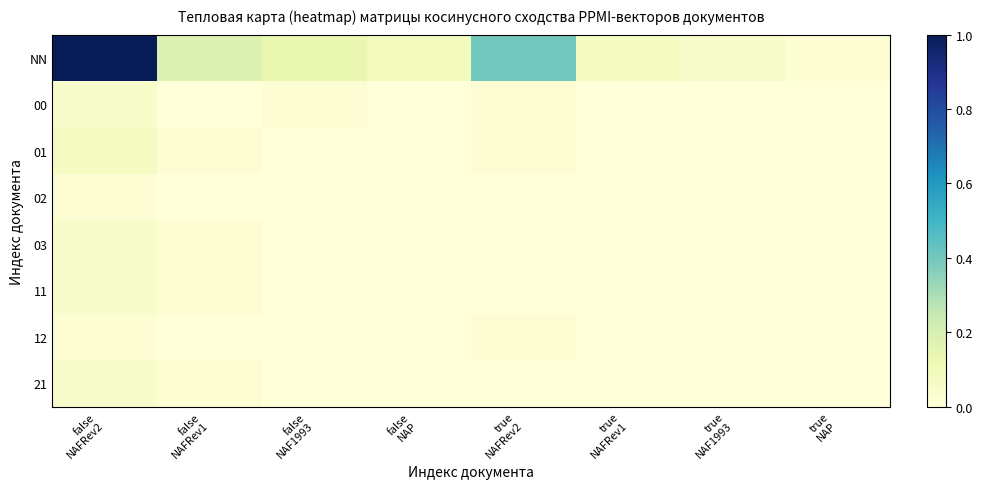

How many data points does each series have?

8